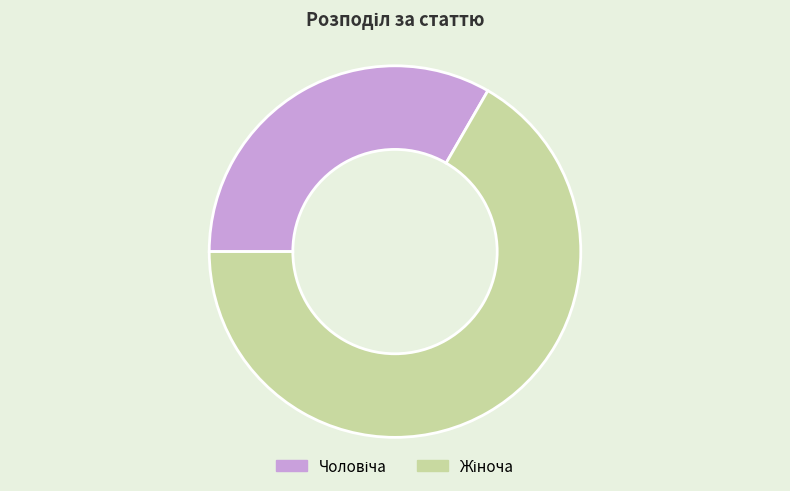

Which slice is the largest?

Жіноча